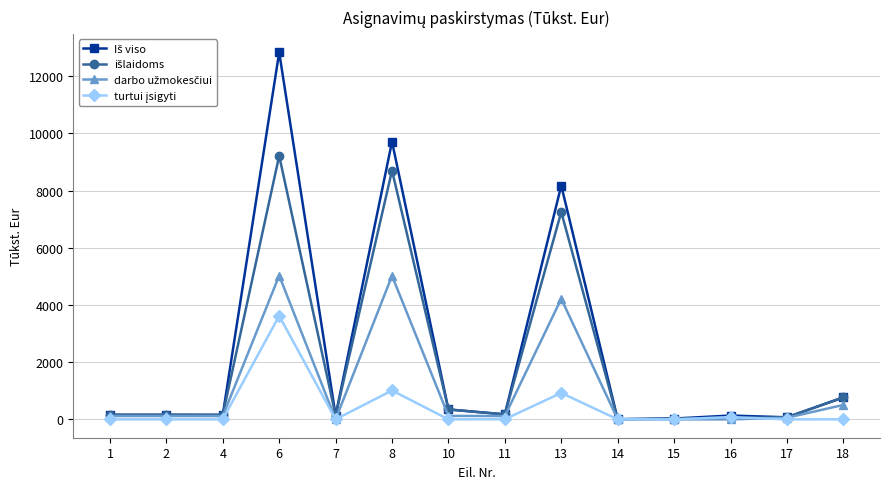

How many series are shown in this chart?

4